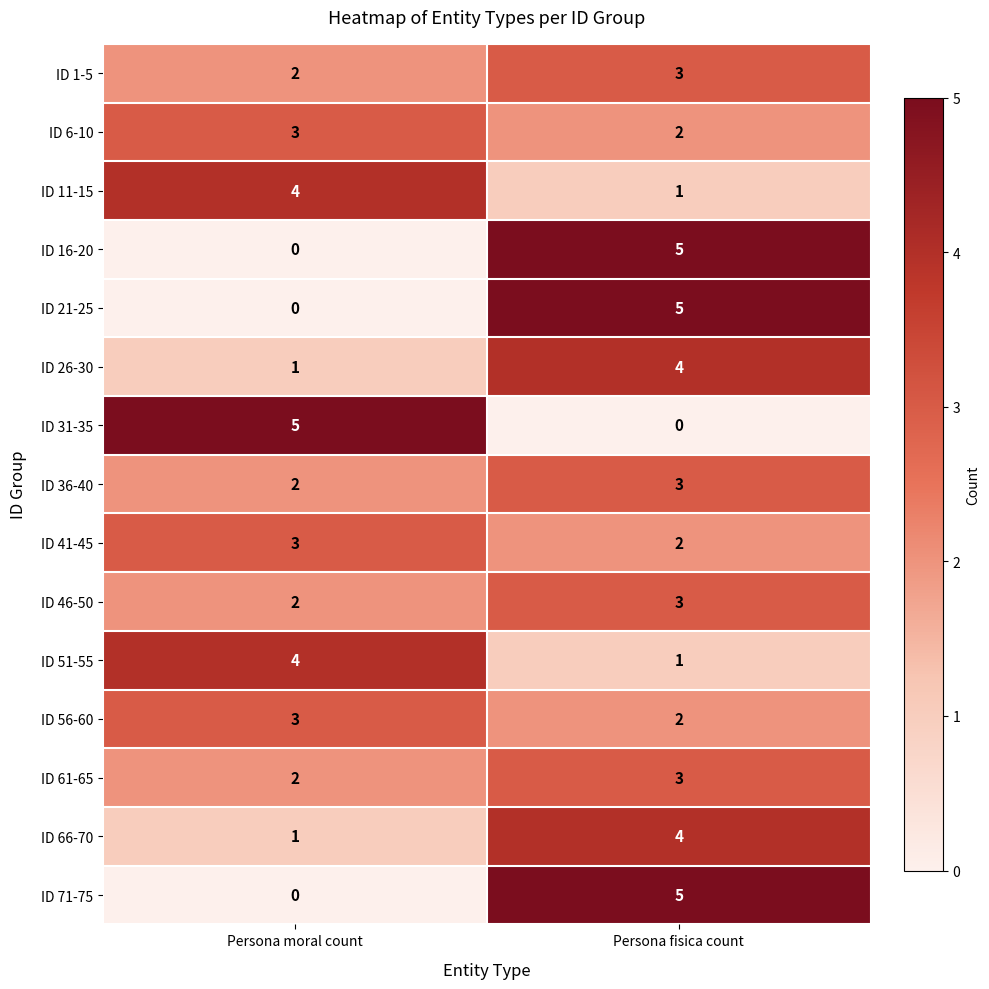

Which category has the highest value in the ID 26-30 series?

Persona fisica count